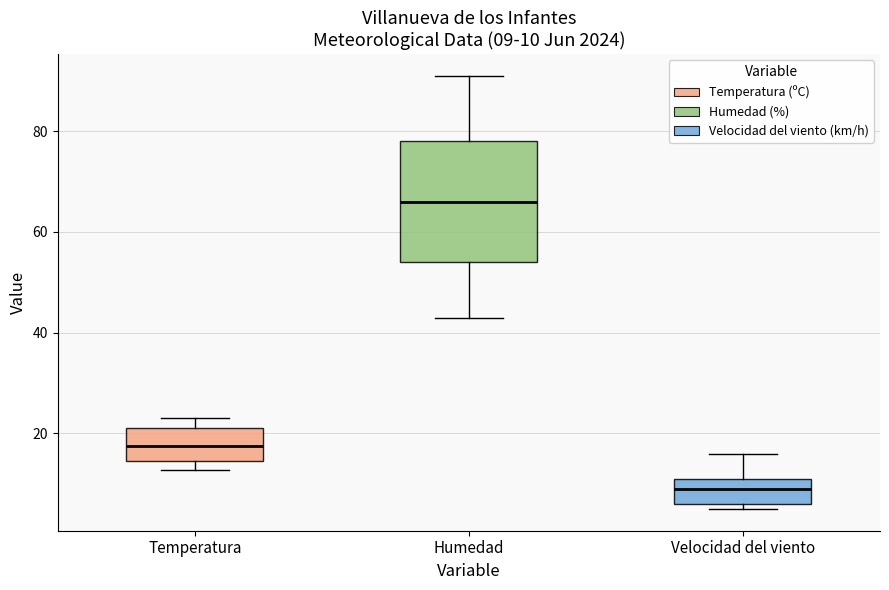

Comparing the boxes themselves (not the whiskers), which one is the tallest?

Humedad